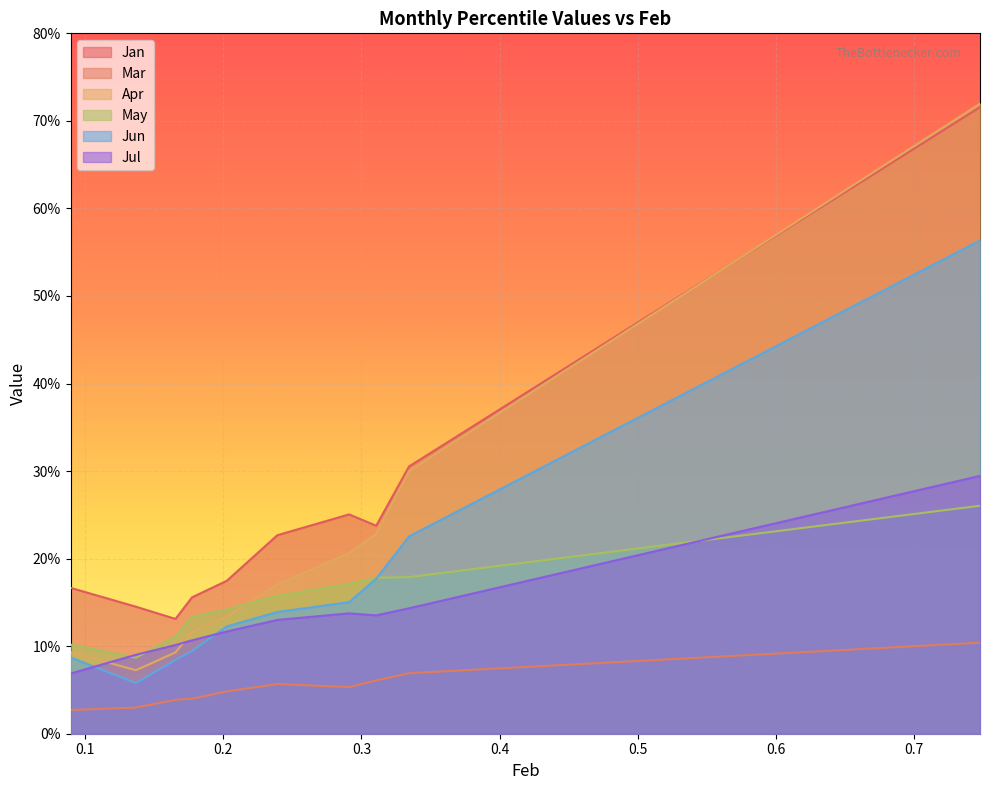

Between 0.1368074760335358 and 0.1654299091470753, which is larger?

0.1368074760335358